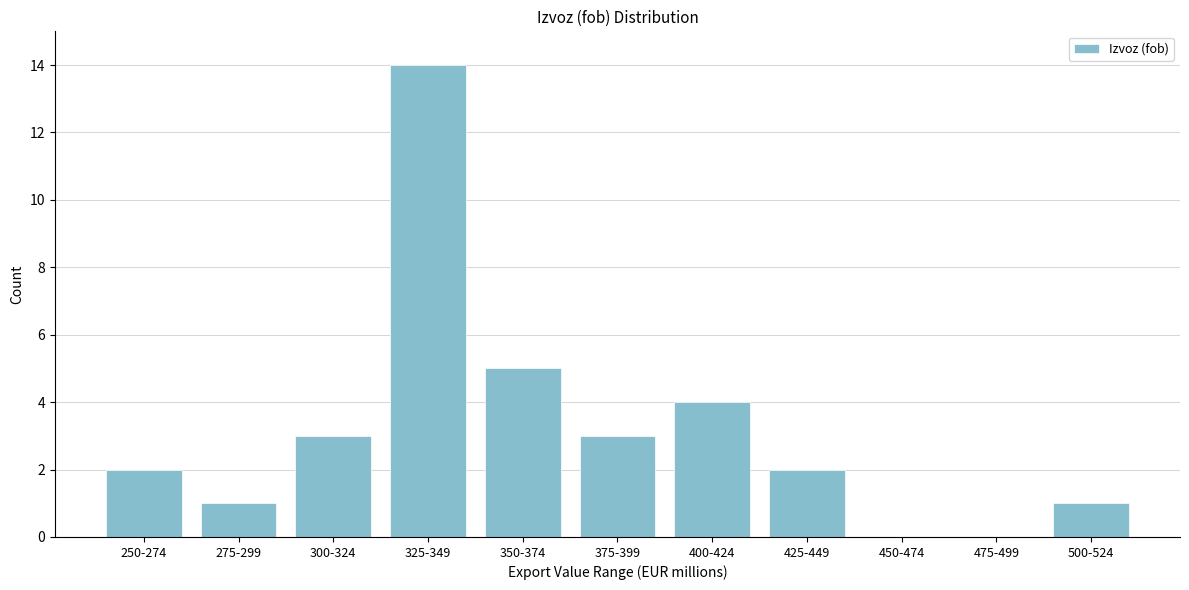

Reading left to right, what are all the values shown in this chart?

250-274=2	275-299=1	300-324=3	325-349=14	350-374=5	375-399=3	400-424=4	425-449=2	450-474=0	475-499=0	500-524=1